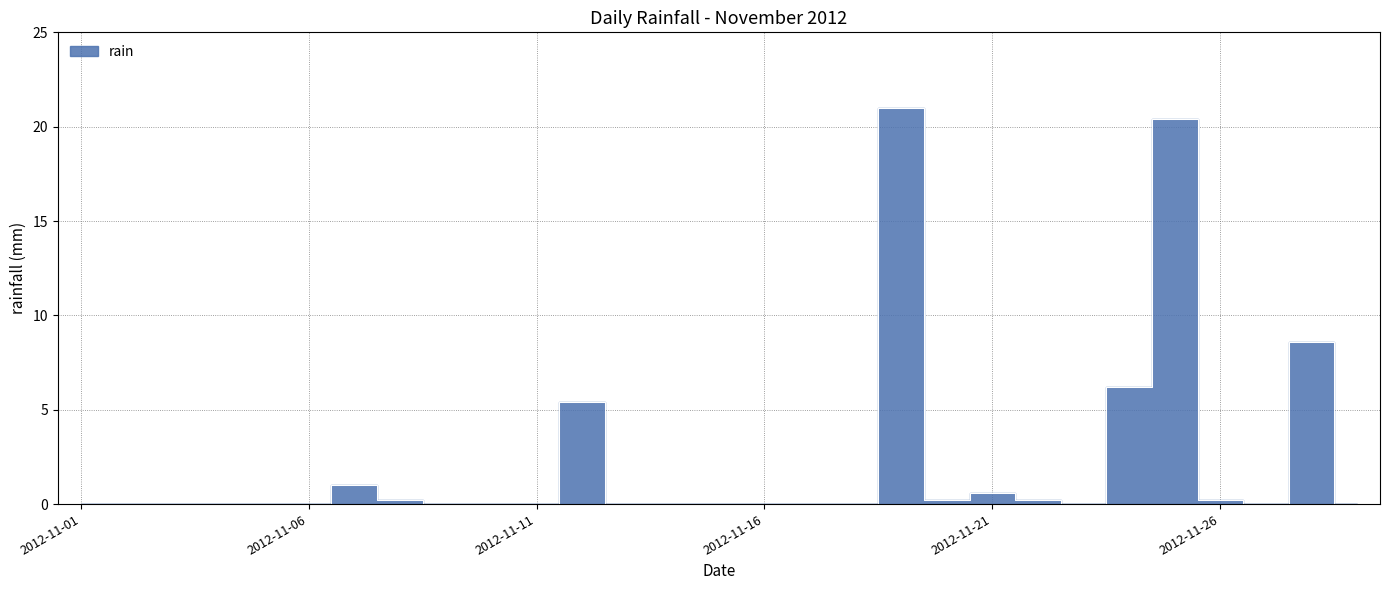

What is the sum of the values at 2012-11-19 and 2012-11-06?

21.0